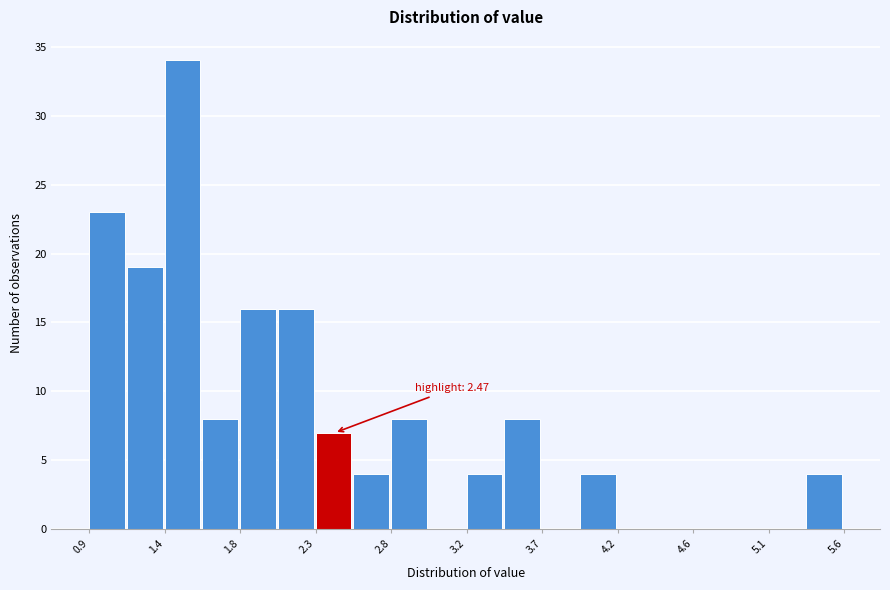

Over which range of the x-axis is the bar tallest?

1.35 to 1.60